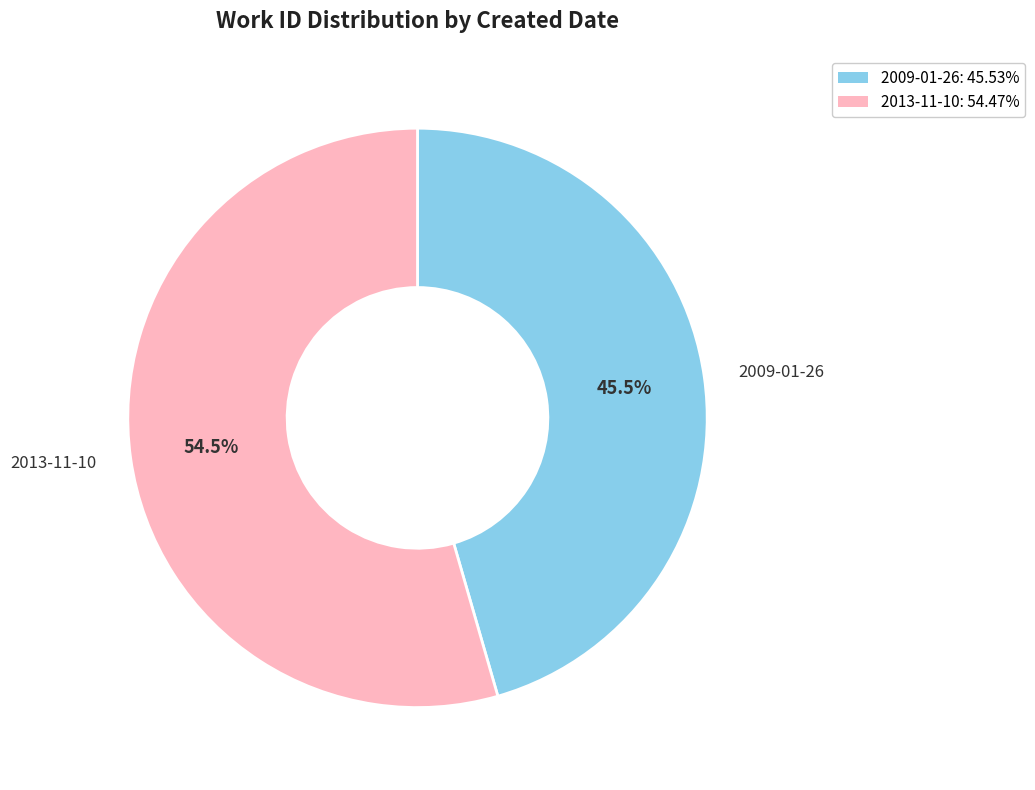

To the nearest percent, what is the difference between the largest and smallest slice percentages?

9%